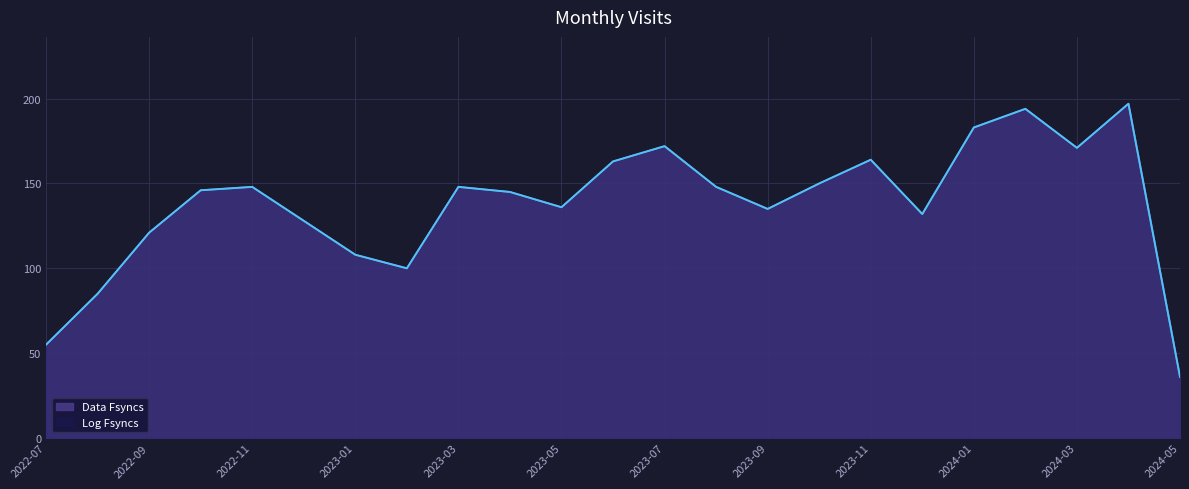

What is the value of the Data Fsyncs point at the 18th from the left?

132